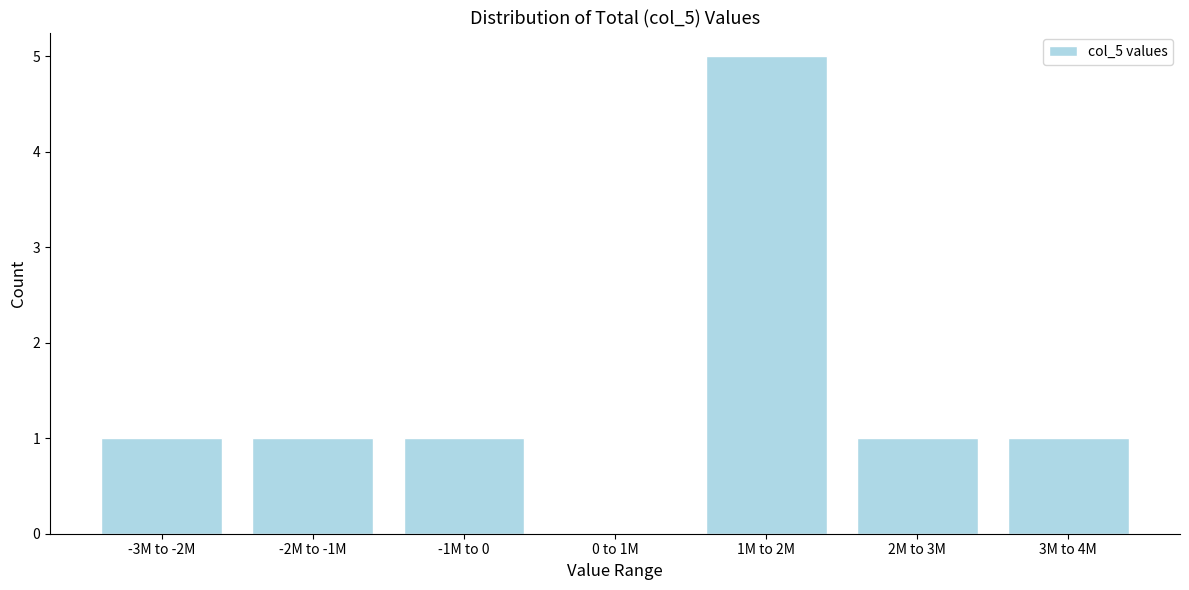

Reading left to right, extract all data points from this chart.

-3M to -2M=1	-2M to -1M=1	-1M to 0=1	0 to 1M=0	1M to 2M=5	2M to 3M=1	3M to 4M=1